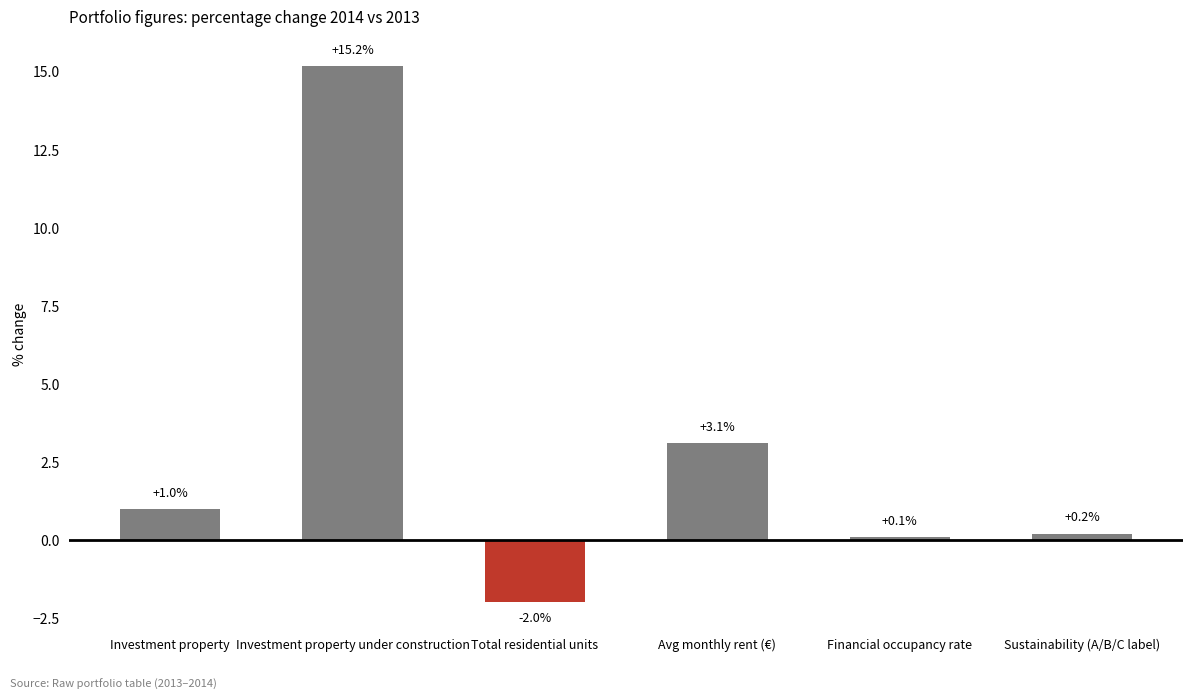

At which label is the value closest to 6?

Avg monthly rent (€)